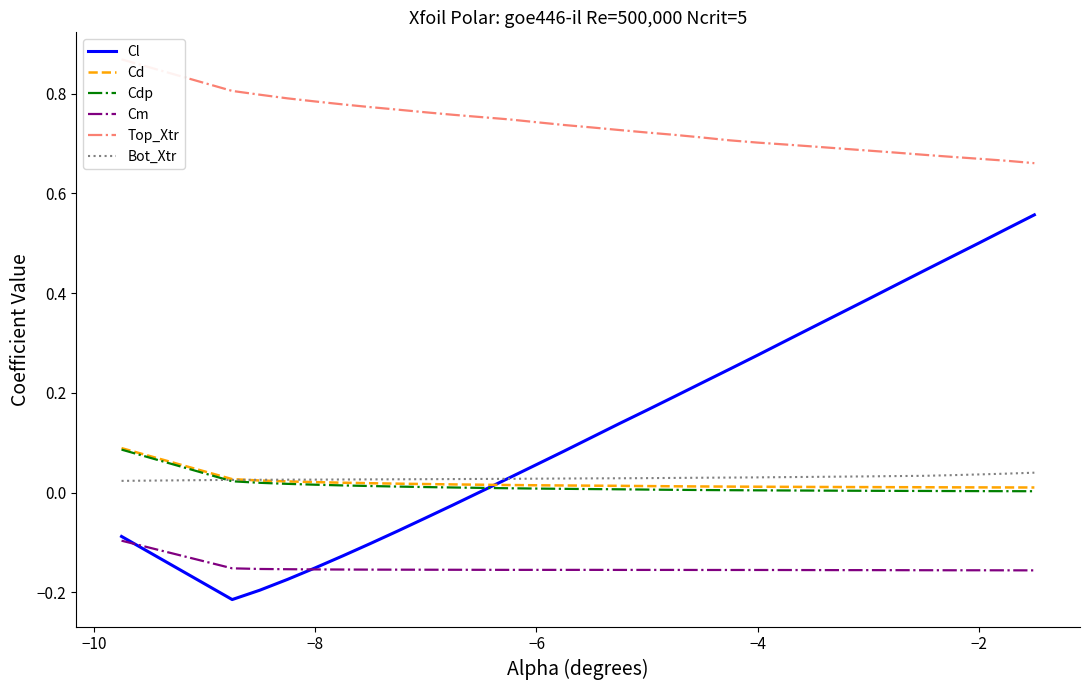

Which series ends up on top after the final intersection of Cl and Cd?

Cl